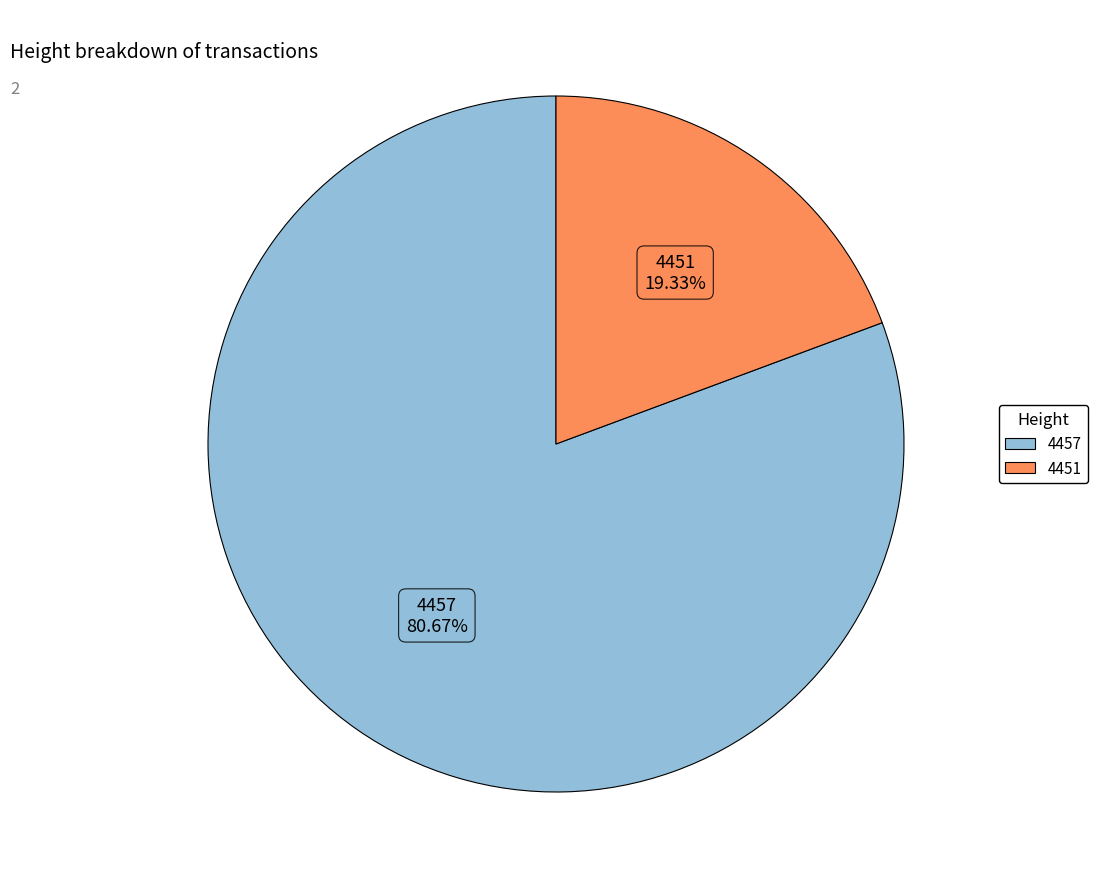

What is the largest slice in the pie chart?

4457